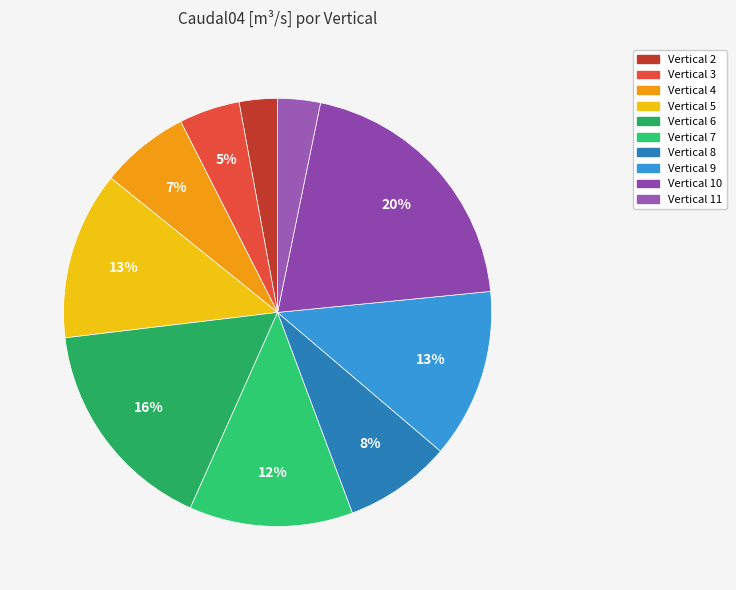

To the nearest percent, what is the difference between the largest and smallest slice percentages?

17%